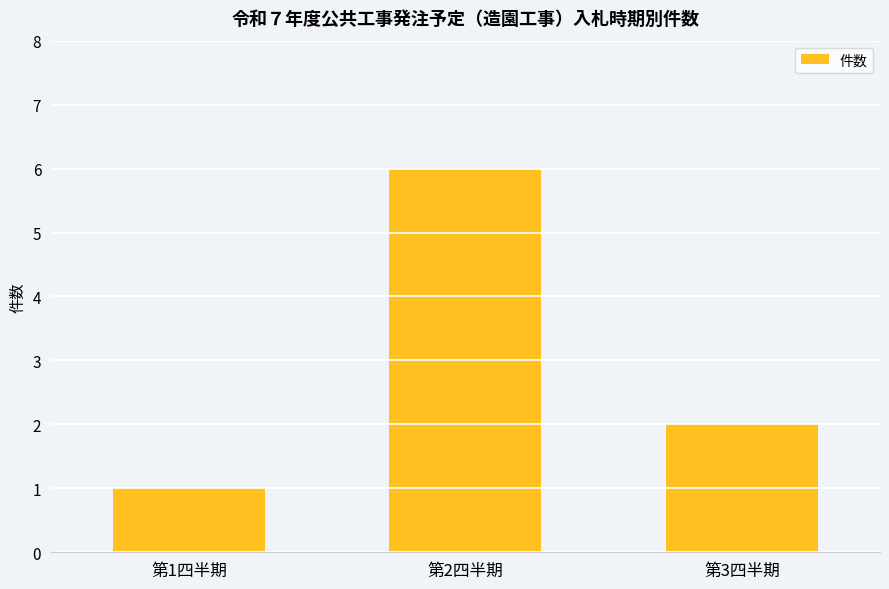

How many data points does each series have?

3